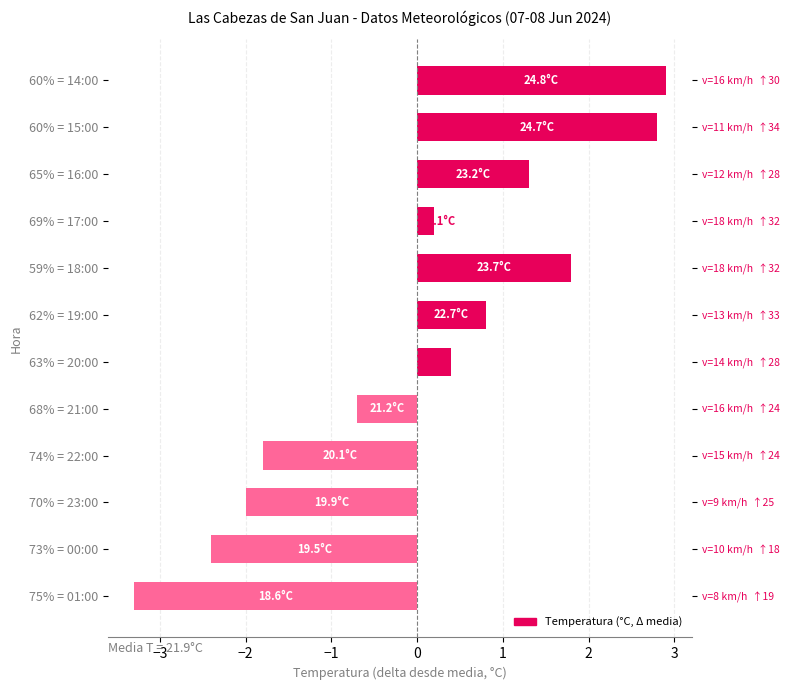

What position from the left is 65% = 16:00?

10